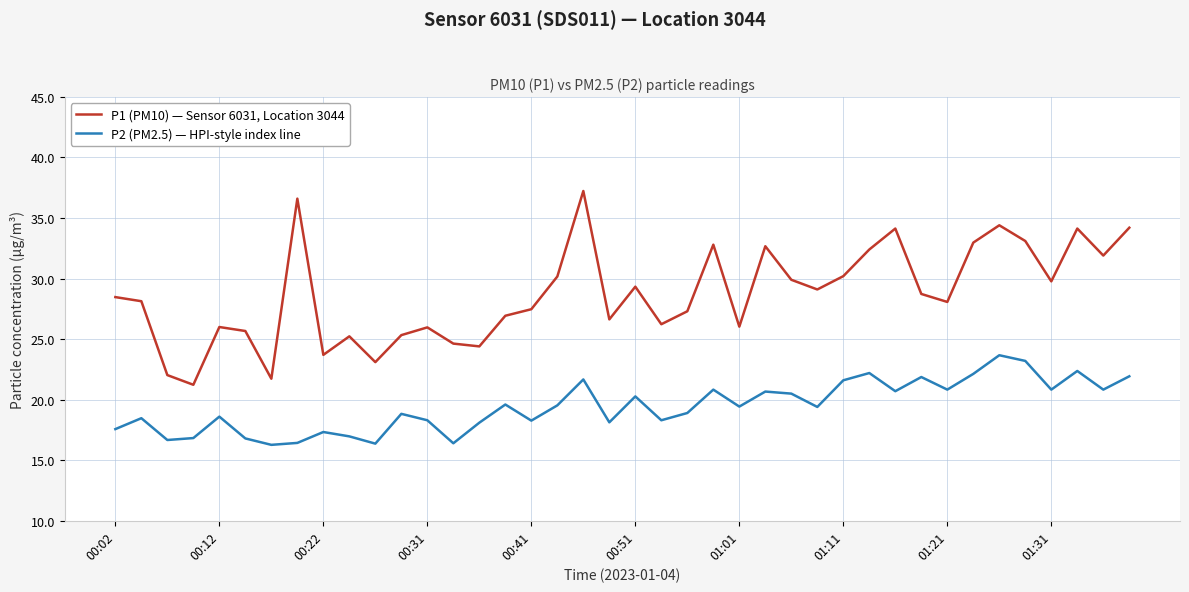

List the series in order of their peak value, highest first.

P1 (PM10) — Sensor 6031, Location 3044, P2 (PM2.5) — HPI-style index line